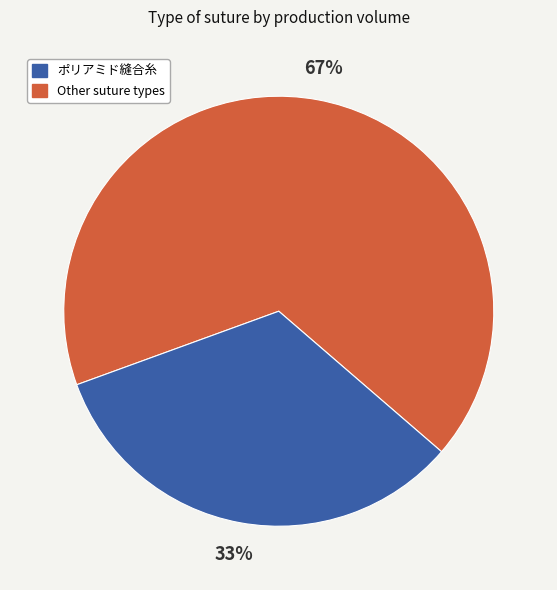

To the nearest percent, what is the average slice percentage?

50%